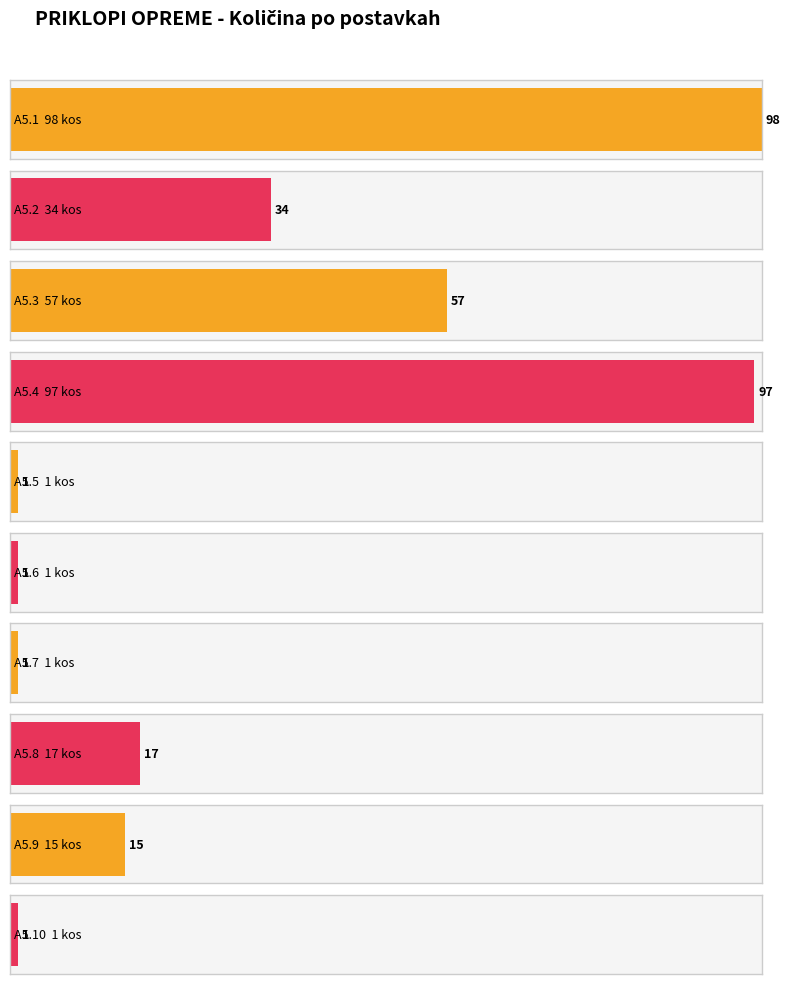

Is it true that the value at A5.2 is 18?

False